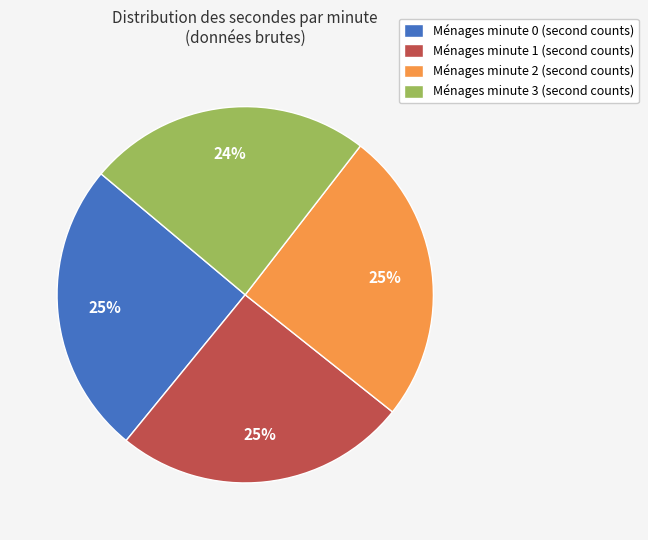

What is the smallest slice in the pie chart?

Ménages minute 3 (second counts)